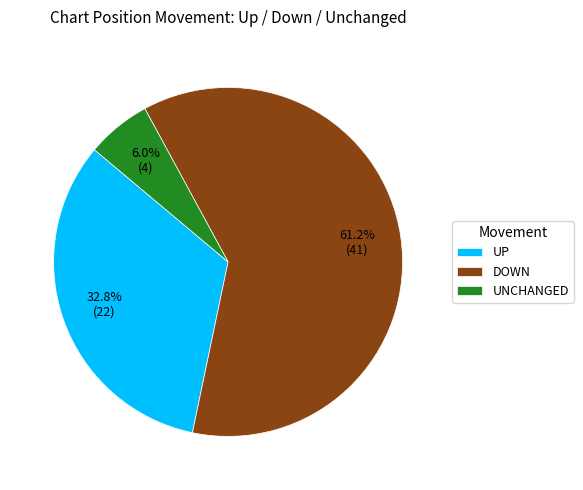

Which has a higher value, DOWN or UNCHANGED?

DOWN